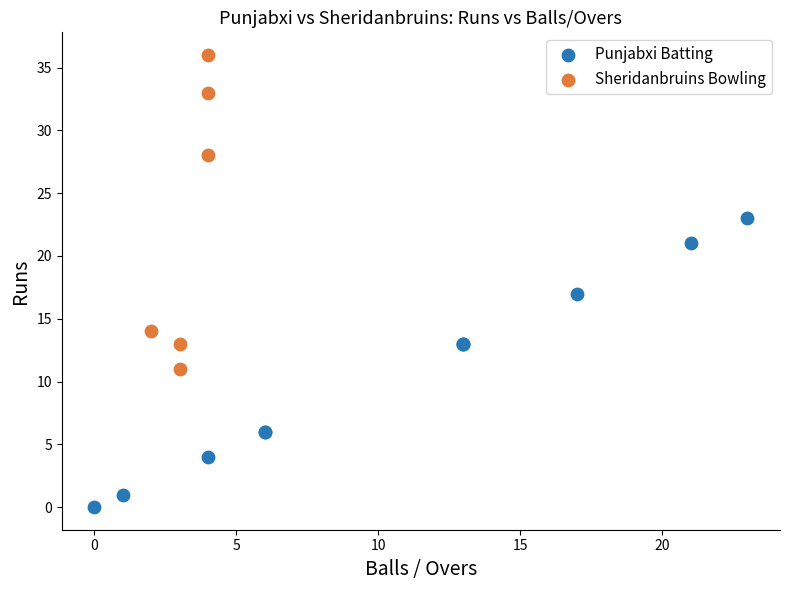

Which series has the widest spread of Y values?

Sheridanbruins Bowling